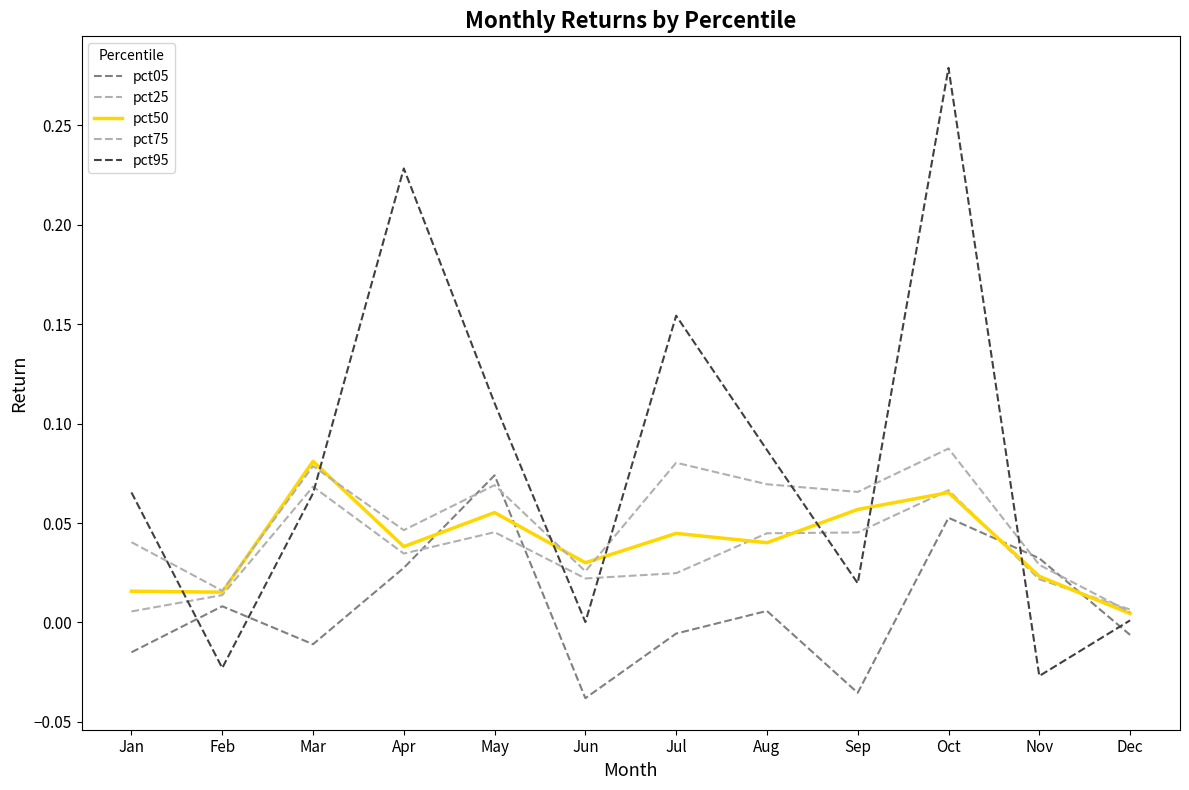

Is this an area chart (filled region under the line)?

No